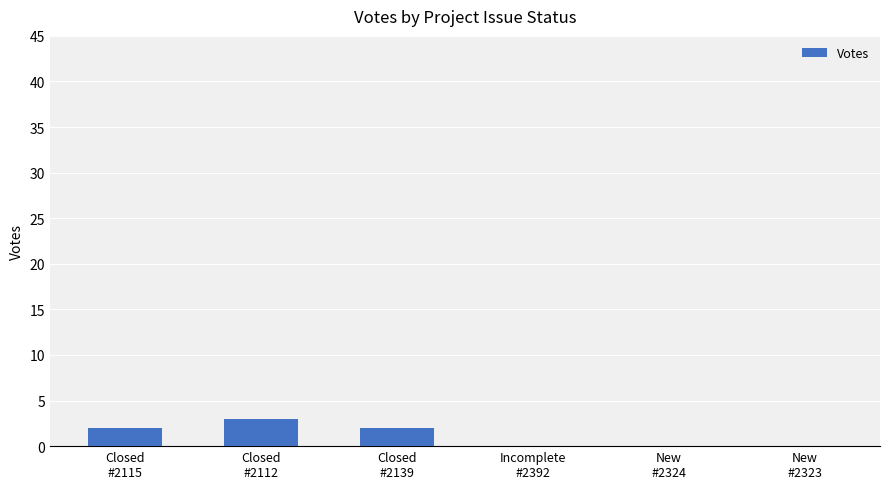

What is the maximum value shown in the chart?

3